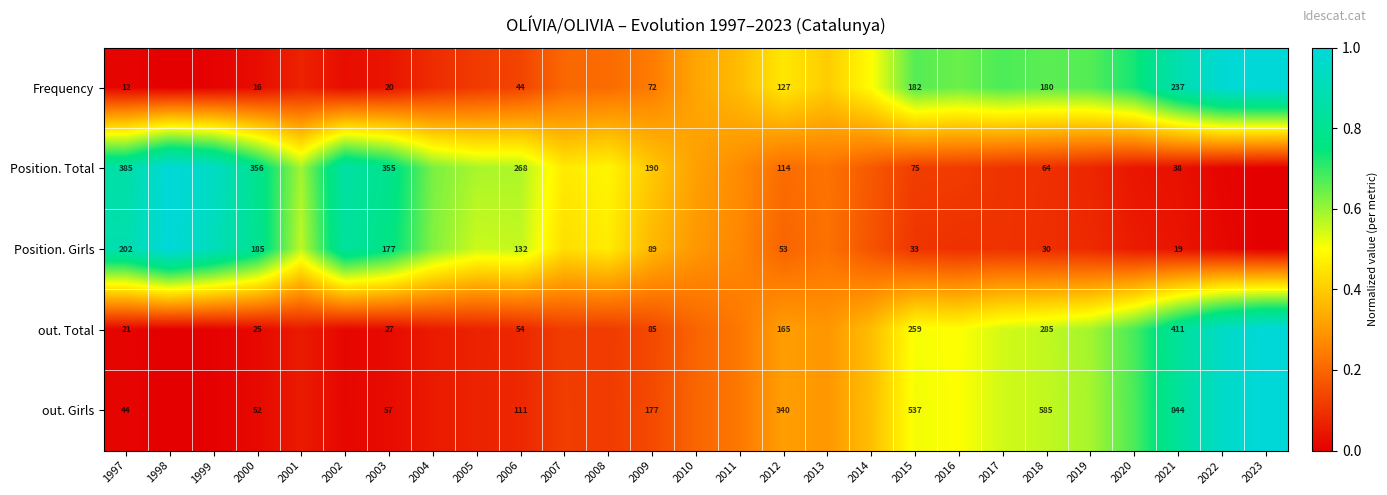

List the labels in order of Position. Total value, largest first.

1998, 1999, 1997, 2002, 2000, 2003, 2004, 2001, 2005, 2006, 2008, 2007, 2009, 2010, 2011, 2013, 2012, 2014, 2015, 2016, 2017, 2018, 2019, 2020, 2021, 2022, 2023